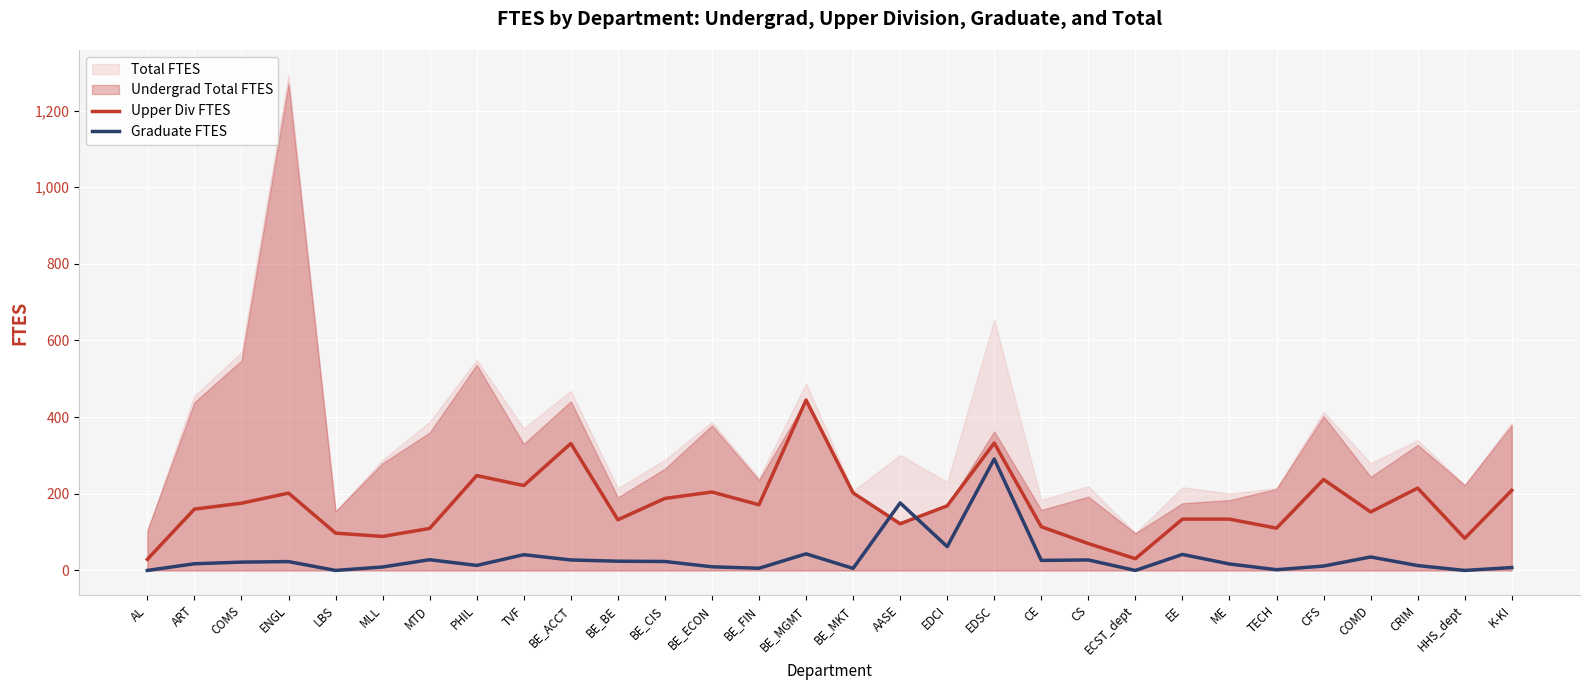

True or false: Graduate FTES and Upper Div FTES cross at least once.

True